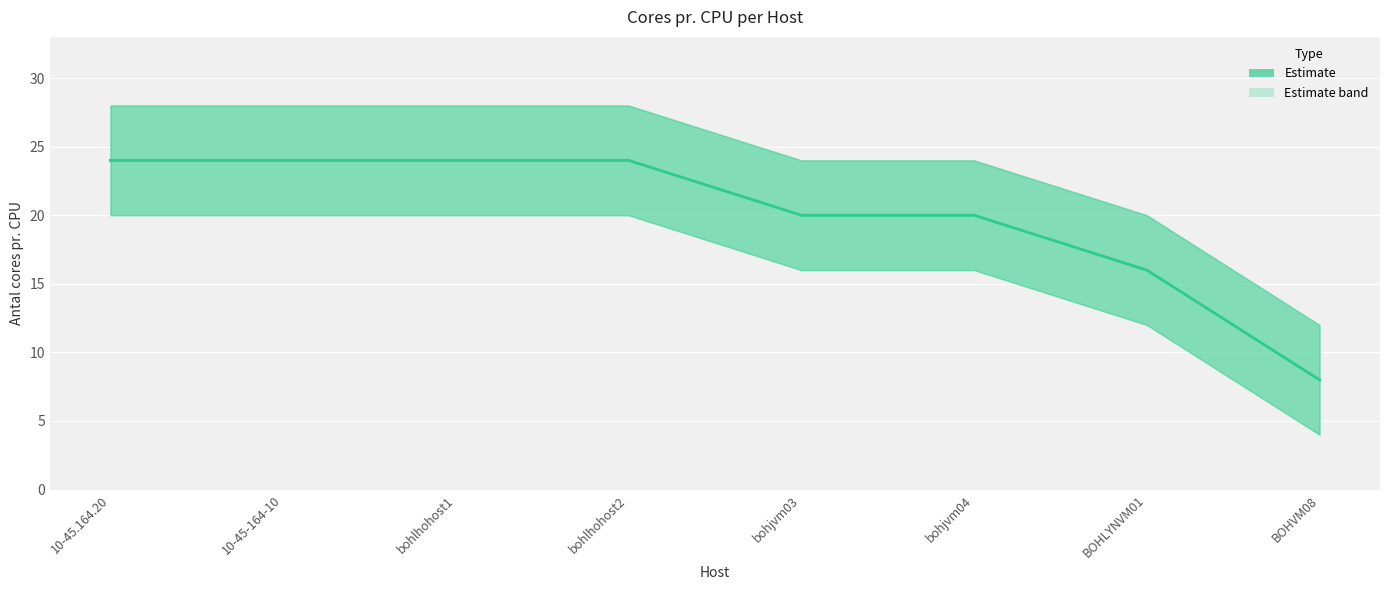

What is the difference between the maximum and minimum values?

16